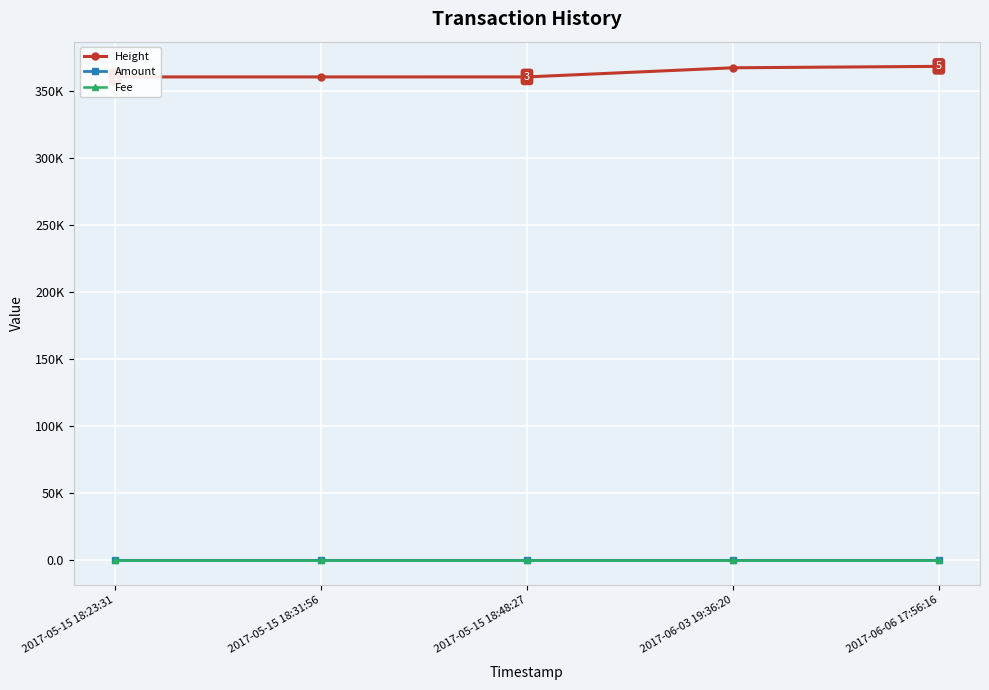

How many data points in Amount are above 0?

1